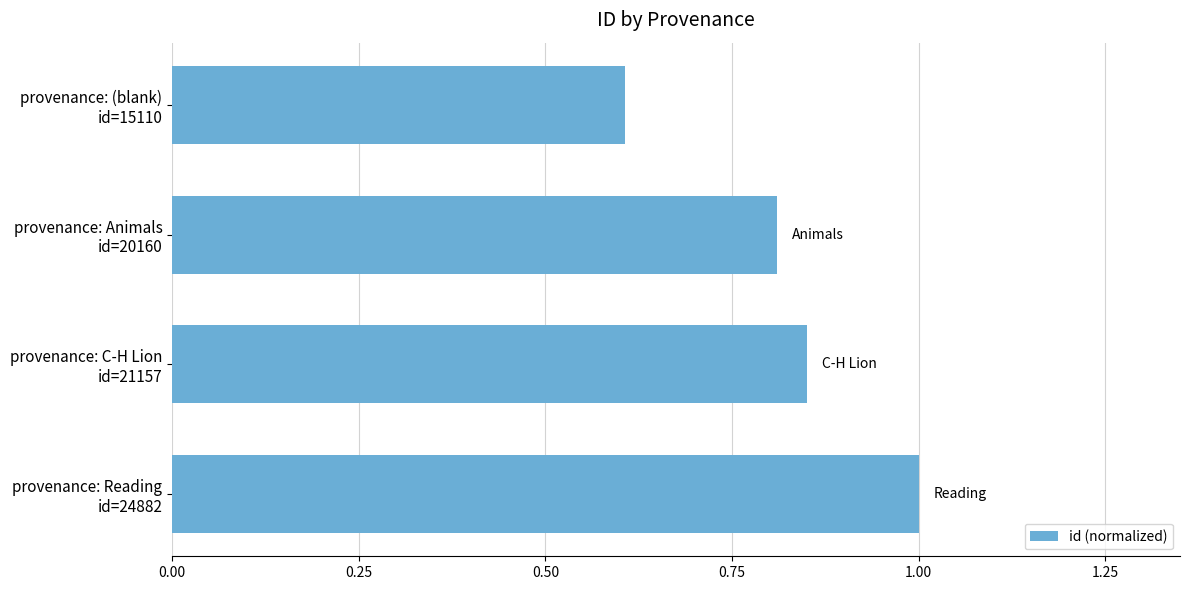

What is the value of the 2nd bar from the top?

0.8